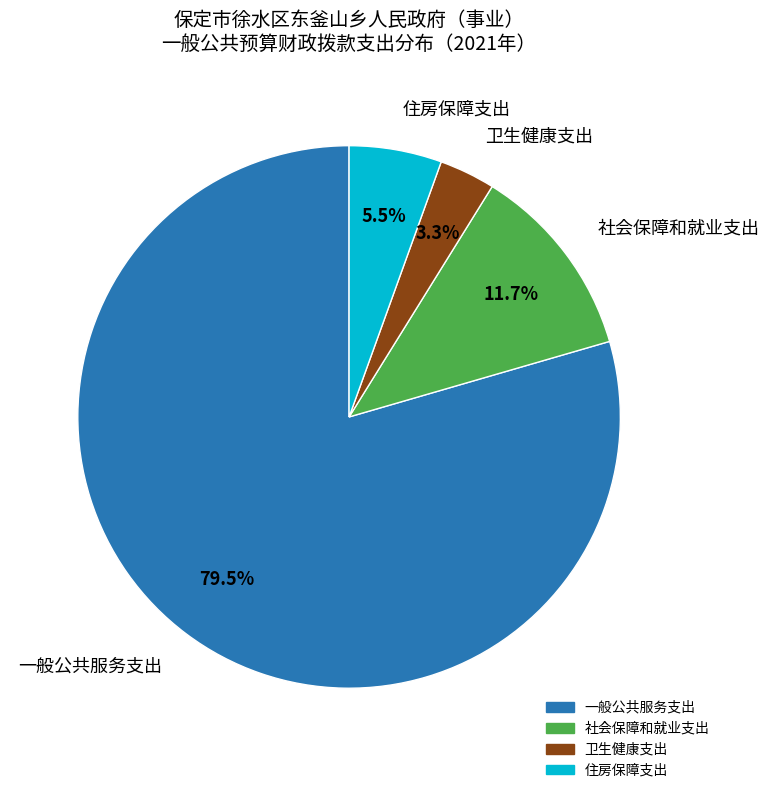

Between 社会保障和就业支出 and 卫生健康支出, which is larger?

社会保障和就业支出